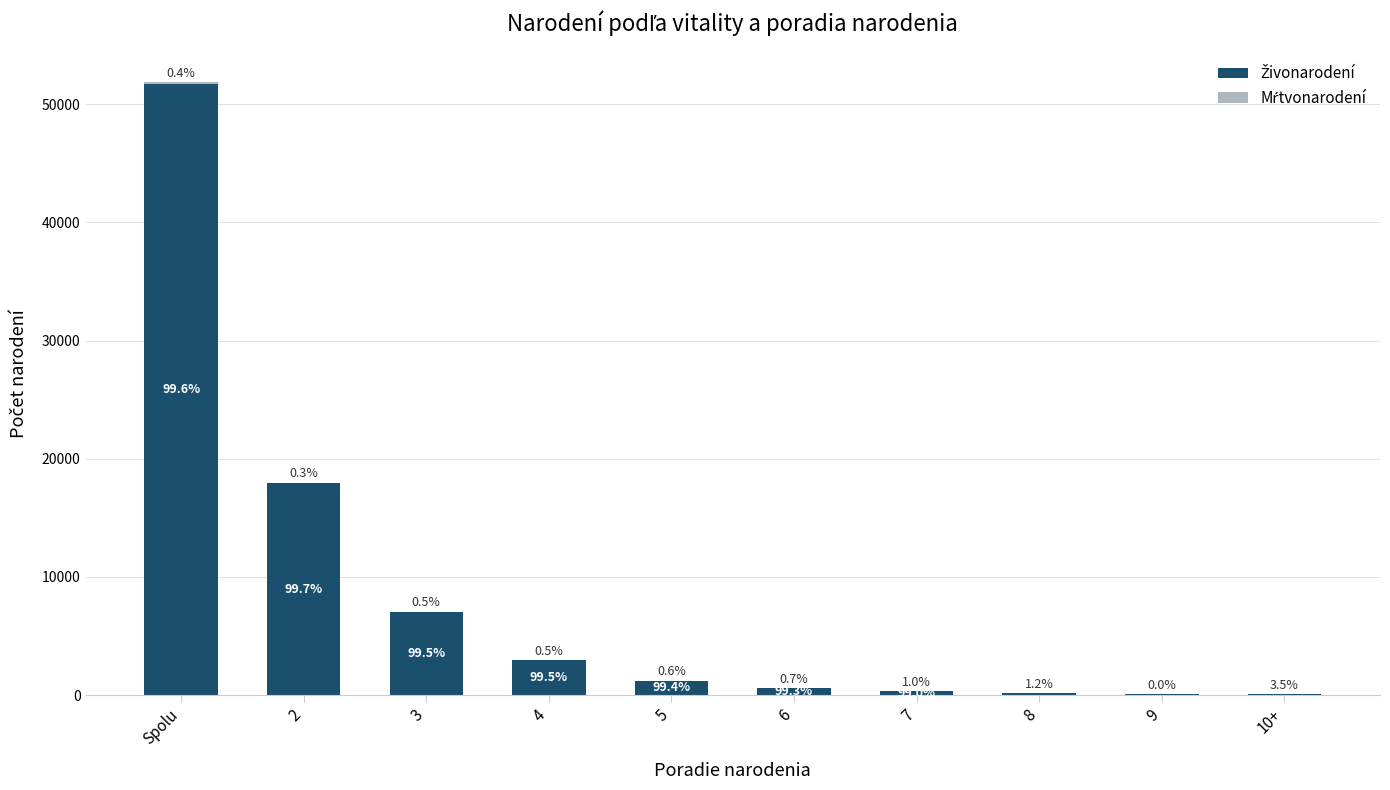

Rank the series by their average value, from lowest to highest.

Mŕtvonarodení, Živonarodení